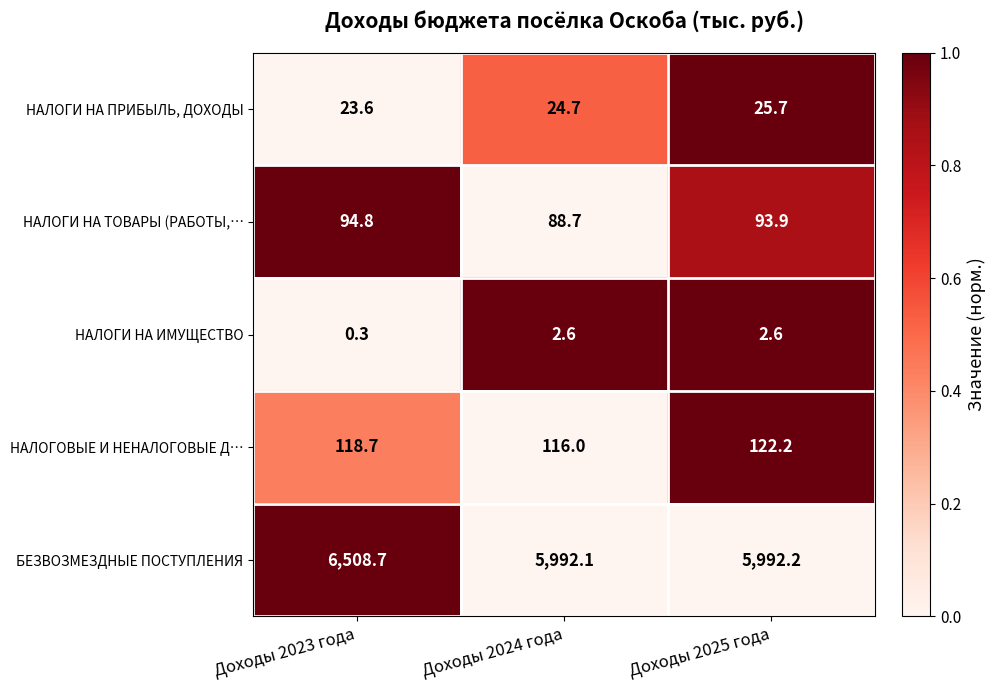

Rank the series at Доходы 2024 года from lowest to highest value.

НАЛОГИ НА ИМУЩЕСТВО, НАЛОГИ НА ПРИБЫЛЬ, ДОХОДЫ, НАЛОГИ НА ТОВАРЫ (РАБОТЫ,…, НАЛОГОВЫЕ И НЕНАЛОГОВЫЕ Д…, БЕЗВОЗМЕЗДНЫЕ ПОСТУПЛЕНИЯ